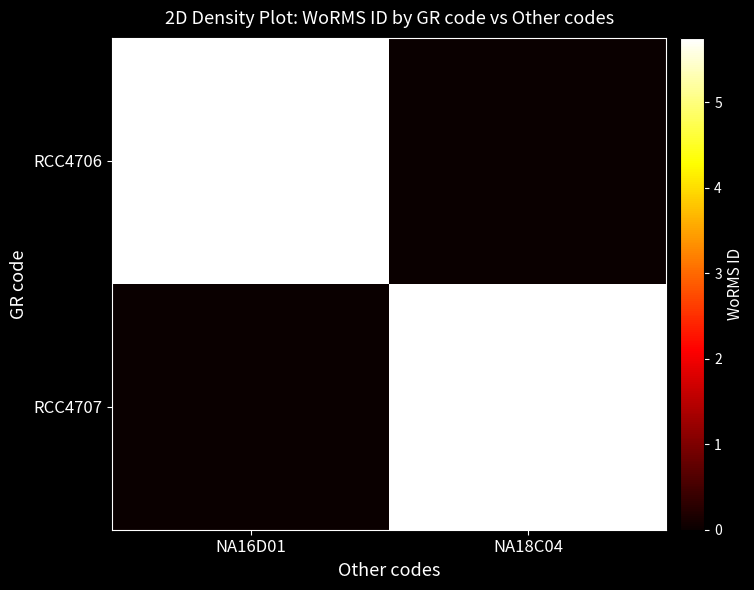

What is the difference between the highest and lowest values at NA16D01?

5.8